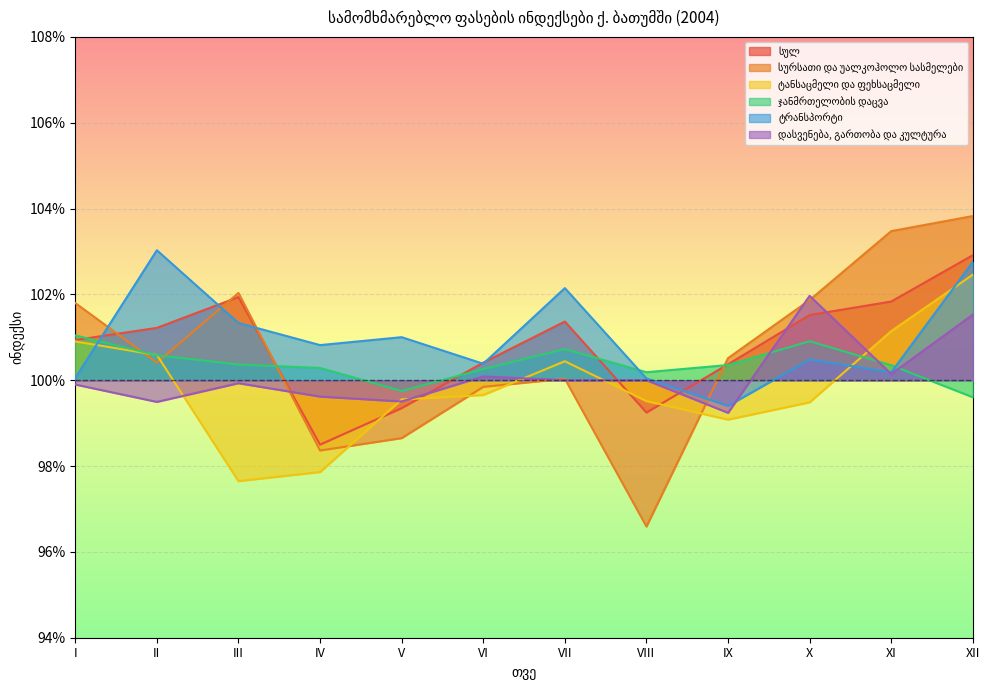

How many data points in ჯანმრთელობის დაცვა are above 100?

10